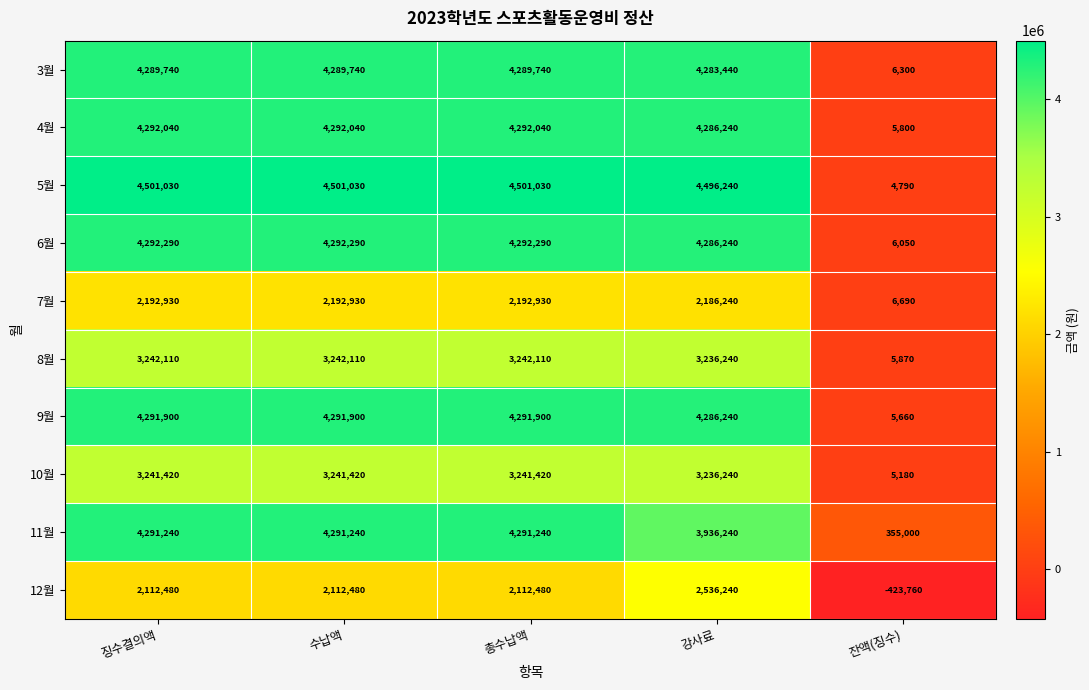

What is the sum of all 8월 values?

12968440